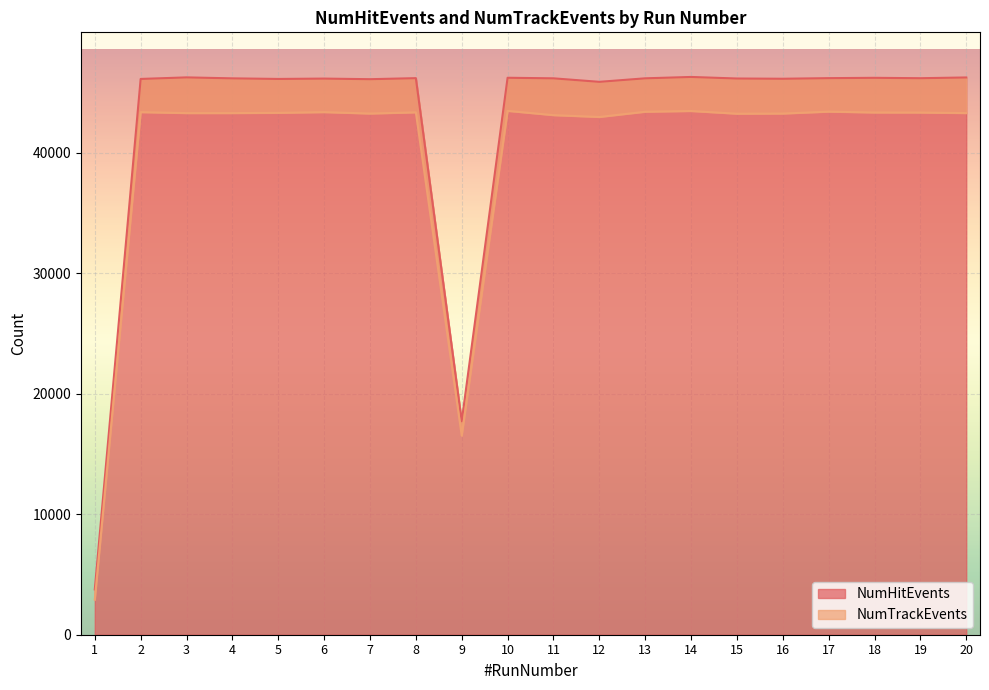

At which category is the sum across all series the highest?

14